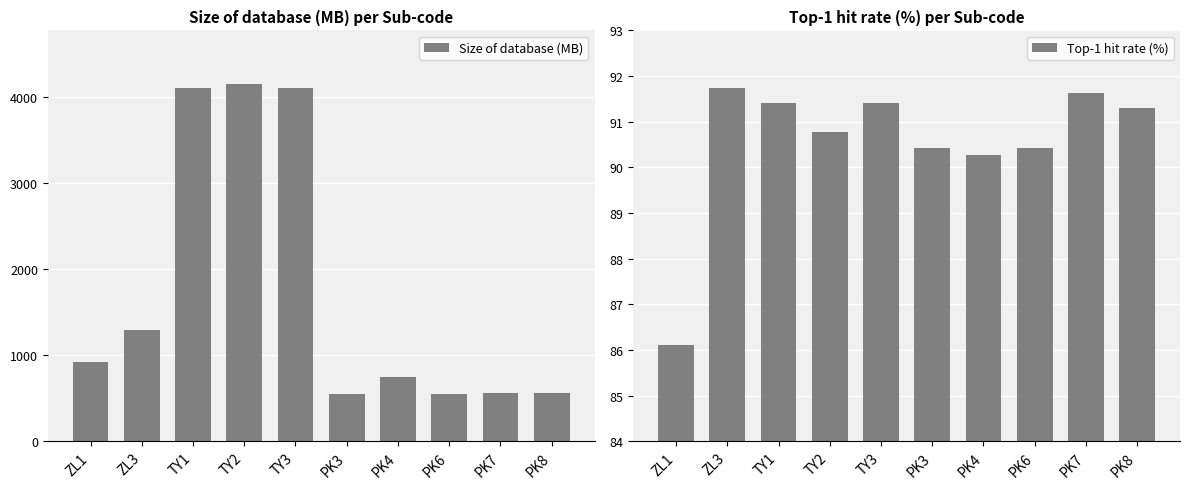

Rank the series by their average value, from highest to lowest.

Size of database (MB), Top-1 hit rate (%)